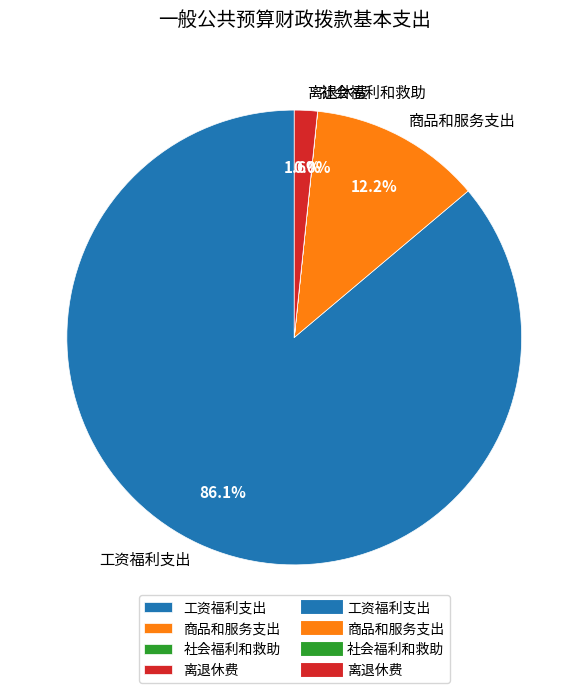

To the nearest percent, what is the average slice percentage?

25%